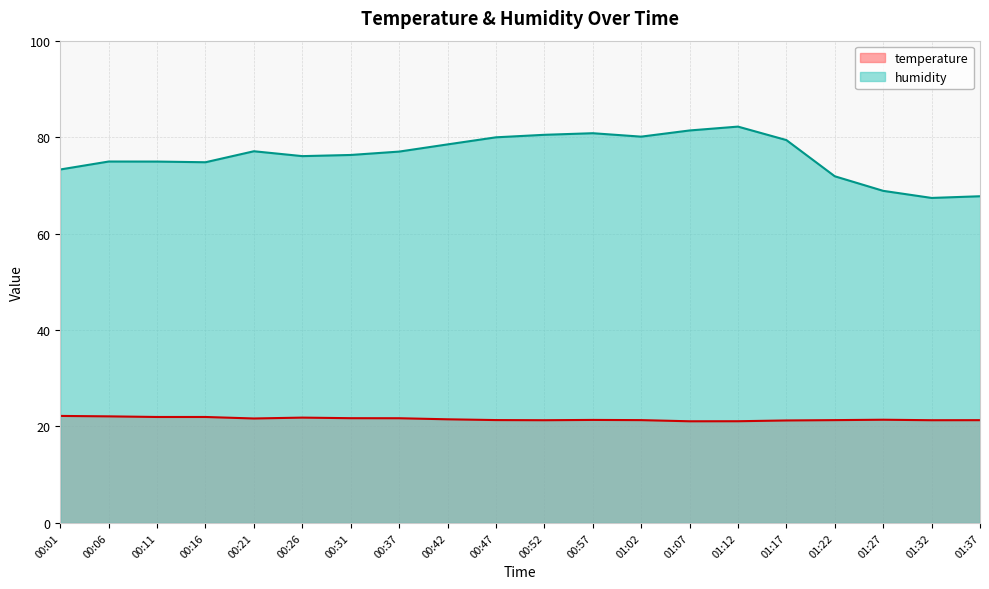

How many categories are shown in the chart?

20